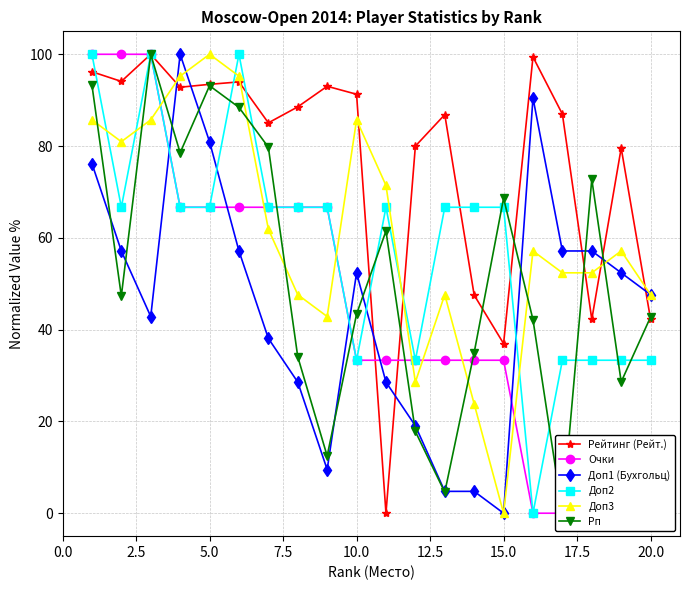

True or false: Доп1 (Бухгольц) and Очки intersect in this chart.

True